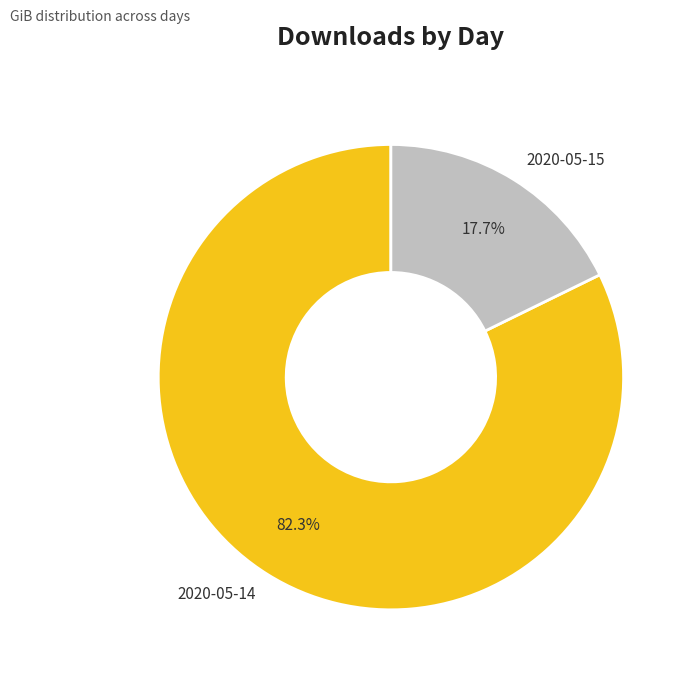

To the nearest percent, what is the average slice percentage?

50%